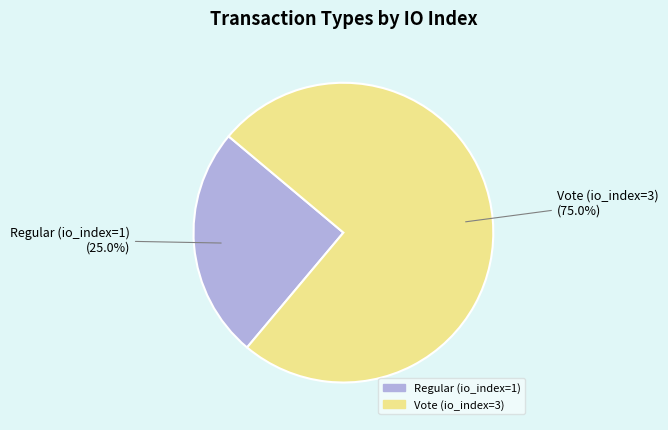

To the nearest percent, what is the average slice percentage?

50%